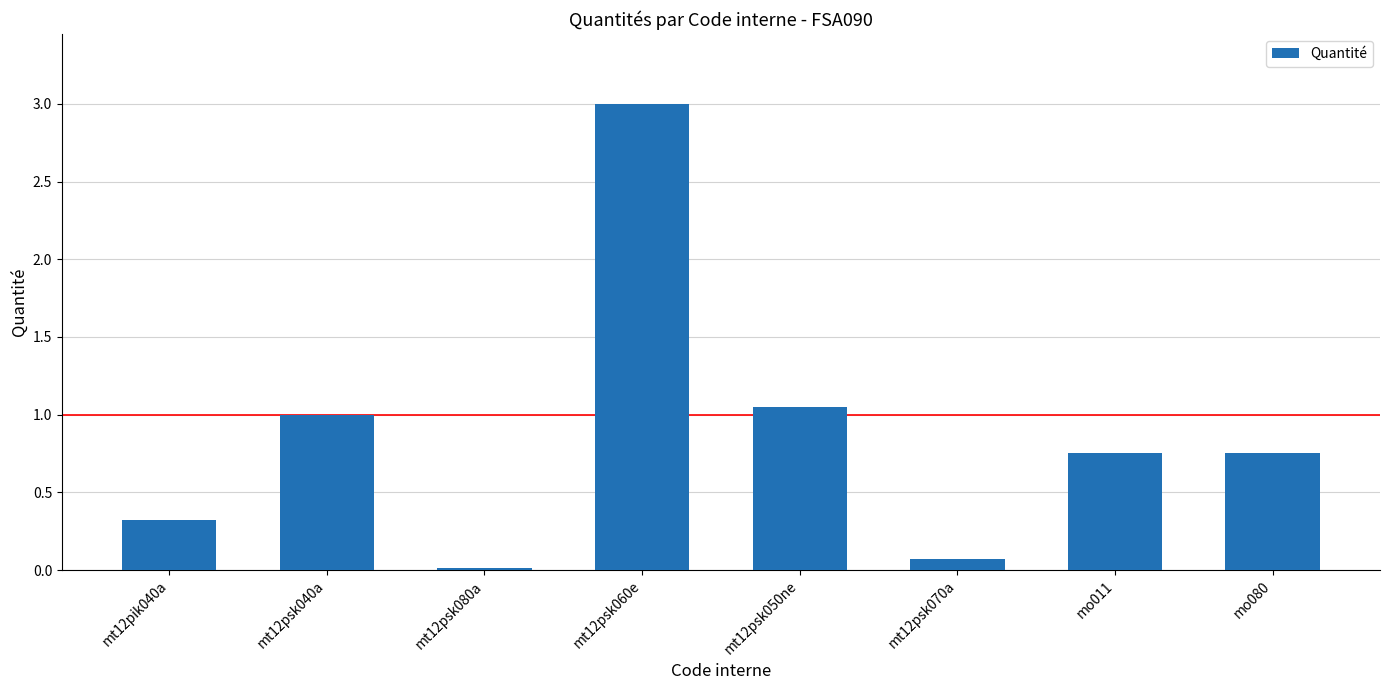

True or false: the data shows 1.7 at mt12psk040a.

False